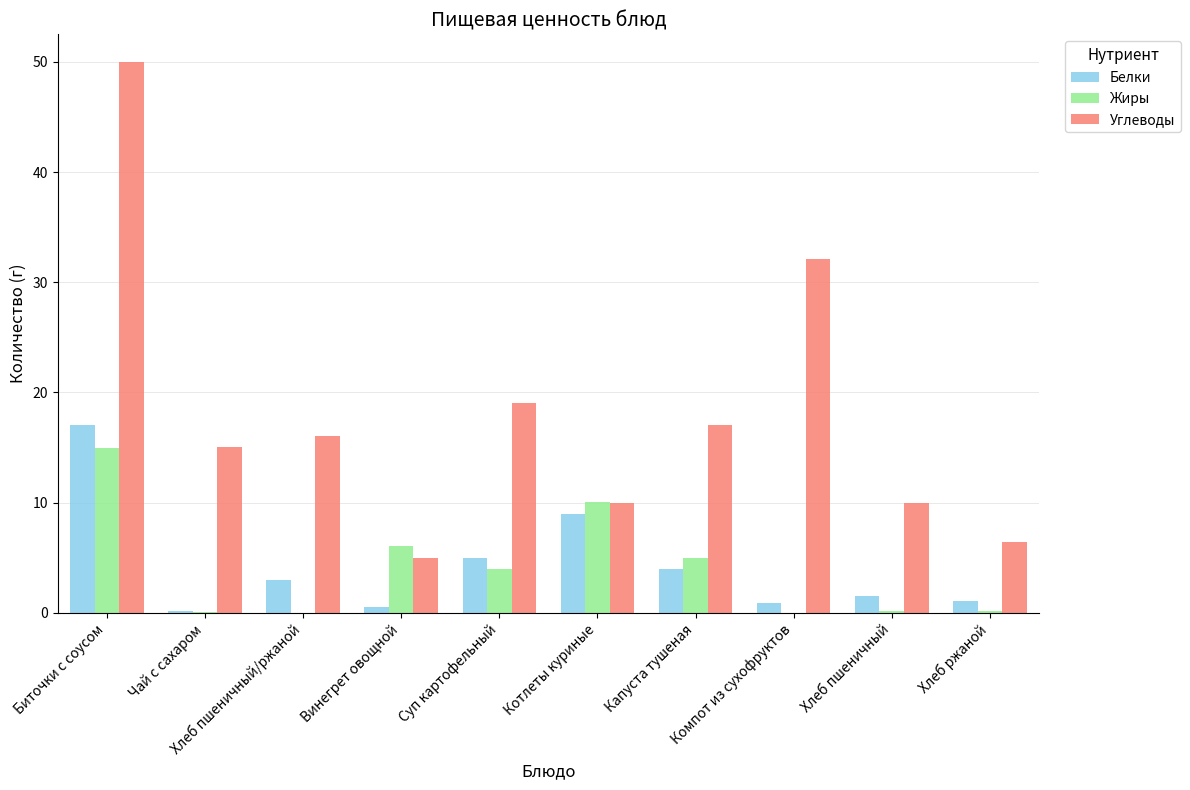

At which category does the chart reach its peak across all series?

Биточки с соусом